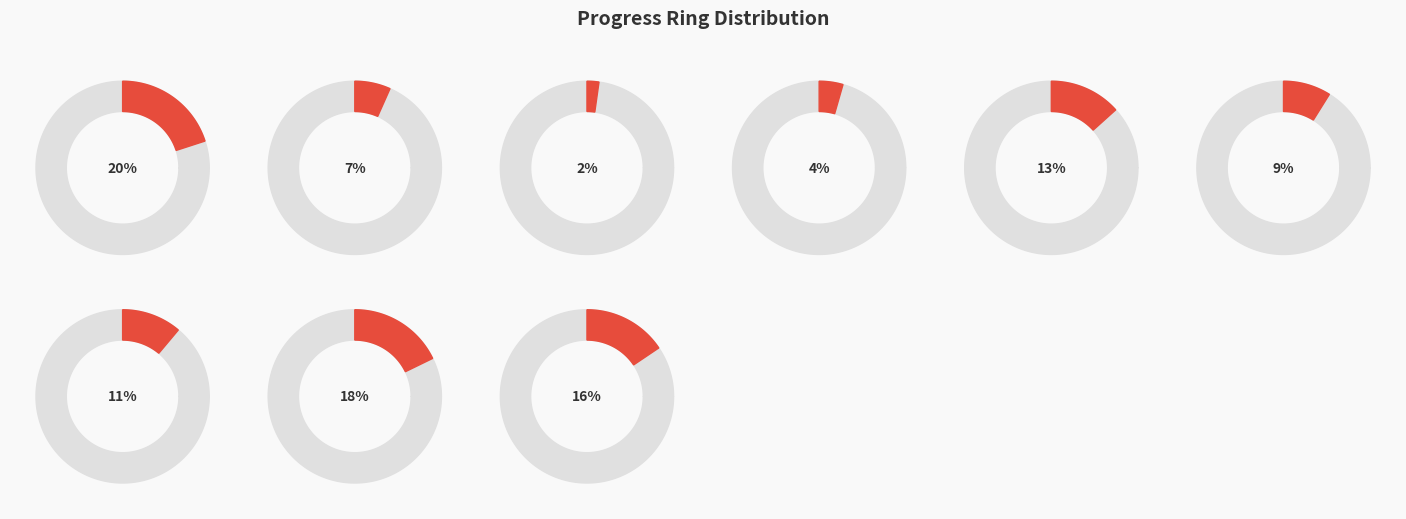

To the nearest percent, what portion does 1 represent?

4%